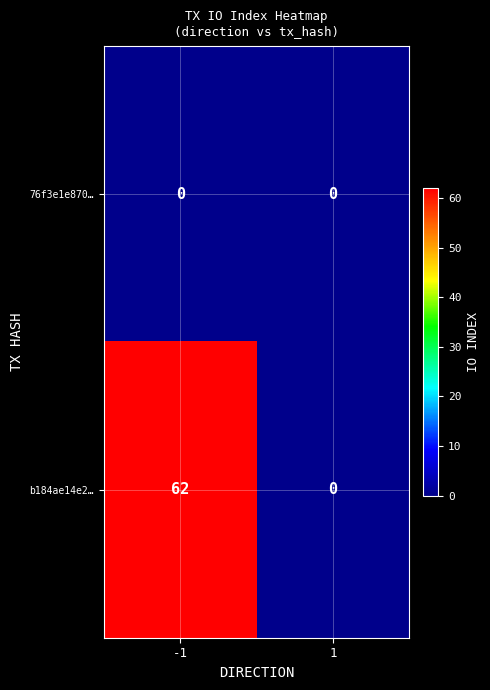

What is the difference between the maximum and minimum values in the b184ae14e2… series?

62